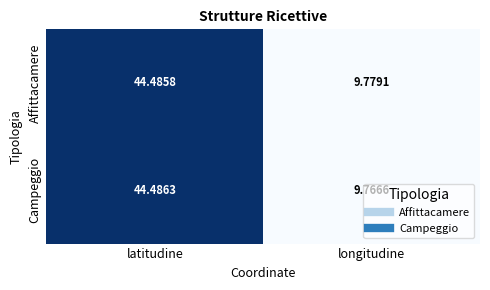

At which category is the sum across all series the highest?

latitudine